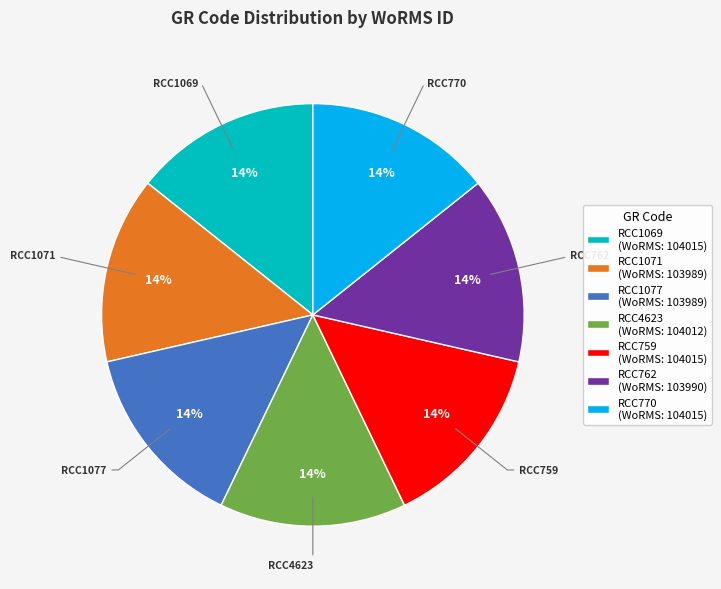

Combined, do RCC1069 (WoRMS: 104015) and RCC4623 (WoRMS: 104012) account for over 50%?

No